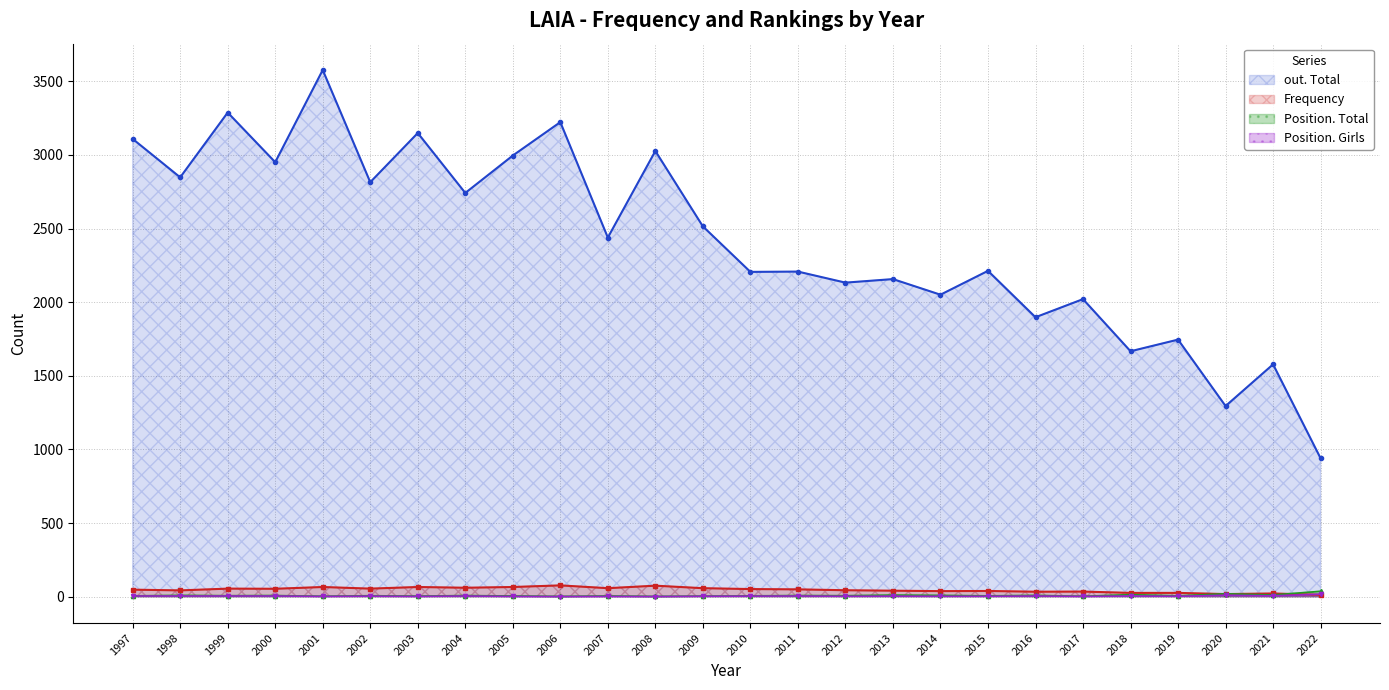

What is the average value of the Frequency series?

47